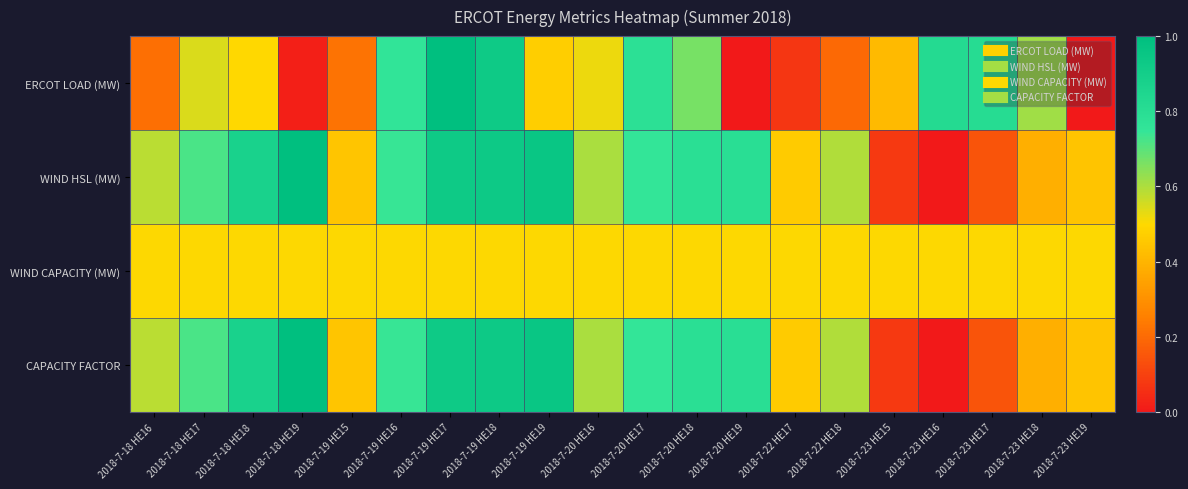

Which series changed the most between 2018-7-22 HE18 and 2018-7-23 HE19?

ERCOT LOAD (MW)